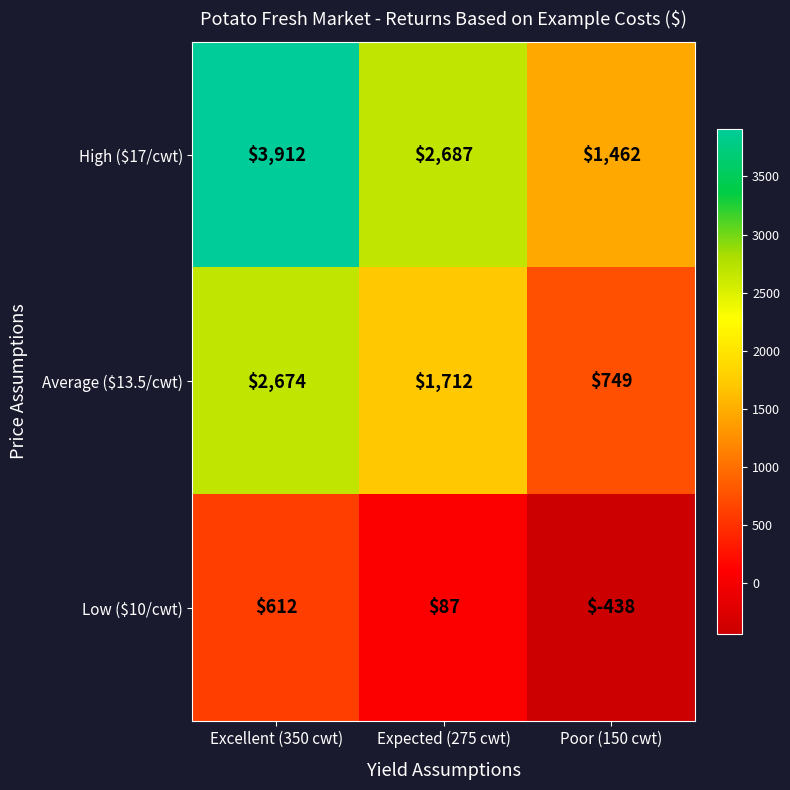

Rank the series by their average value, from lowest to highest.

Low ($10/cwt), Average ($13.5/cwt), High ($17/cwt)